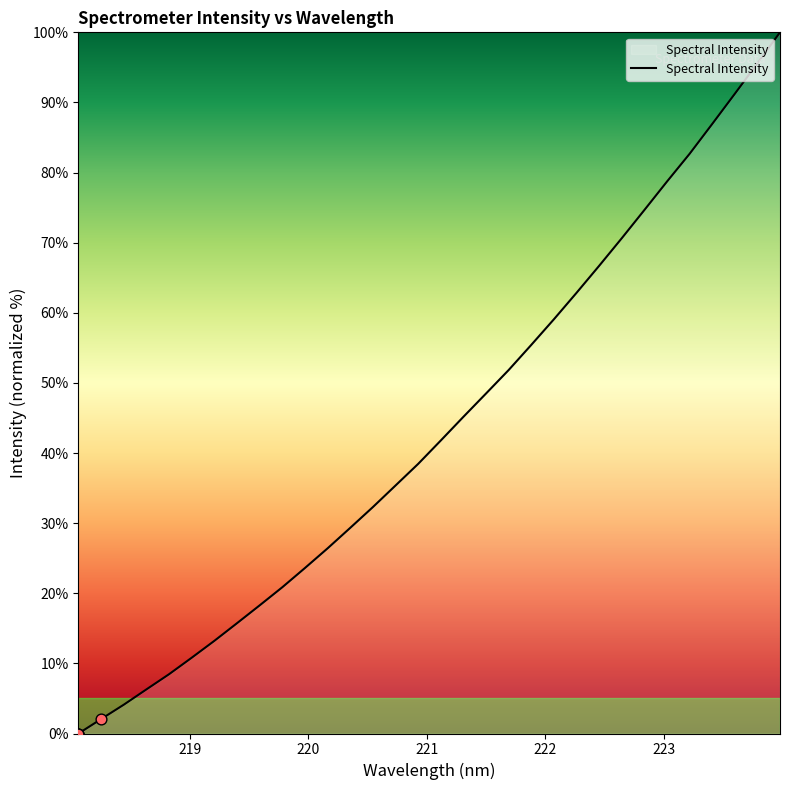

What is the maximum value shown in the chart?

100.0